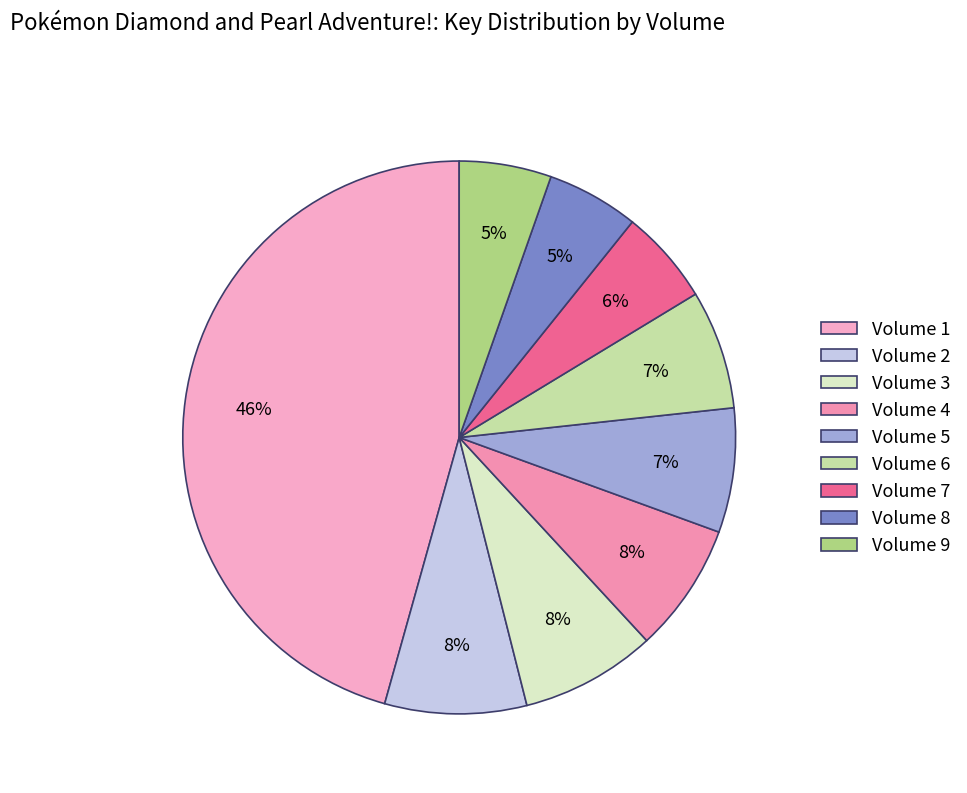

Count the number of slices in the pie.

9